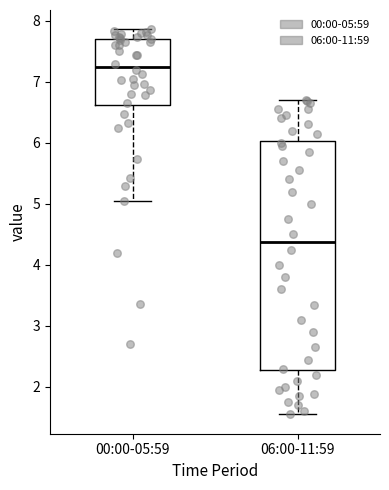

Where does the median line of the box for 06:00-11:59 sit on the y-axis? The values are not printed on the chart, so give them approximately, as read against the axis.

4.4